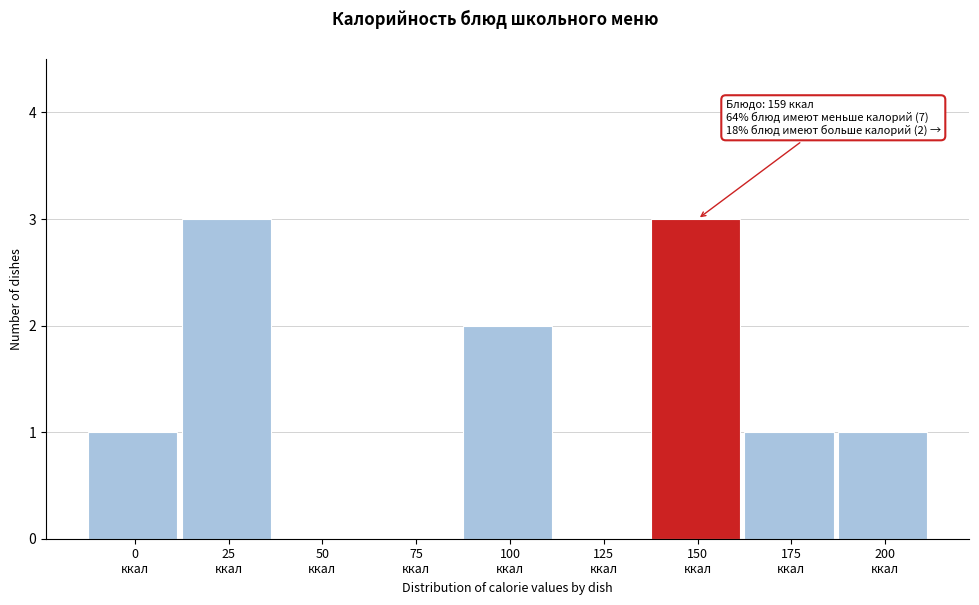

What is the greatest value displayed?

3